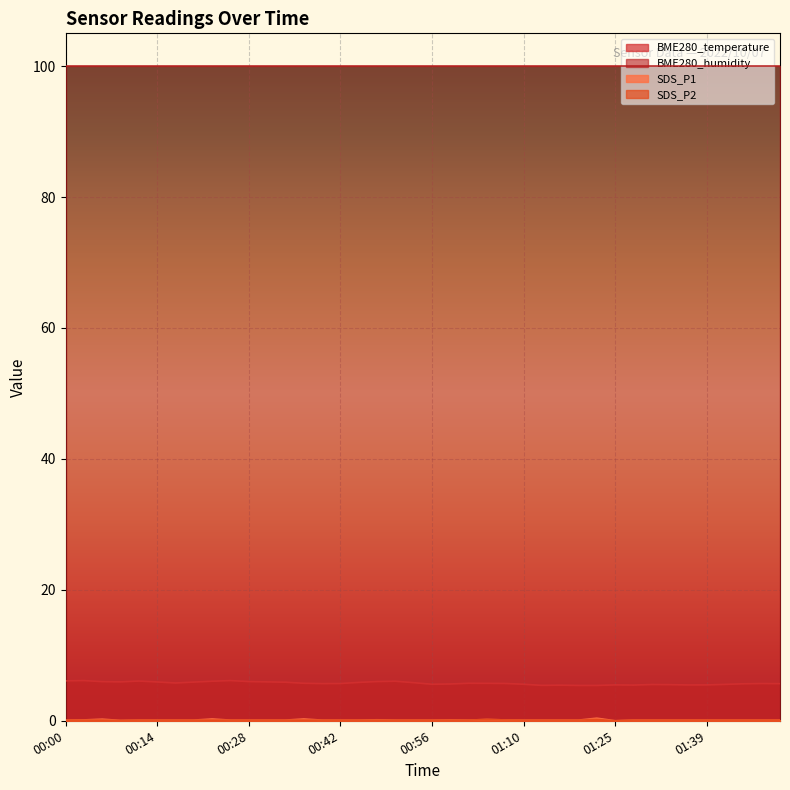

What is the label of the 23rd point from the right?

00:48